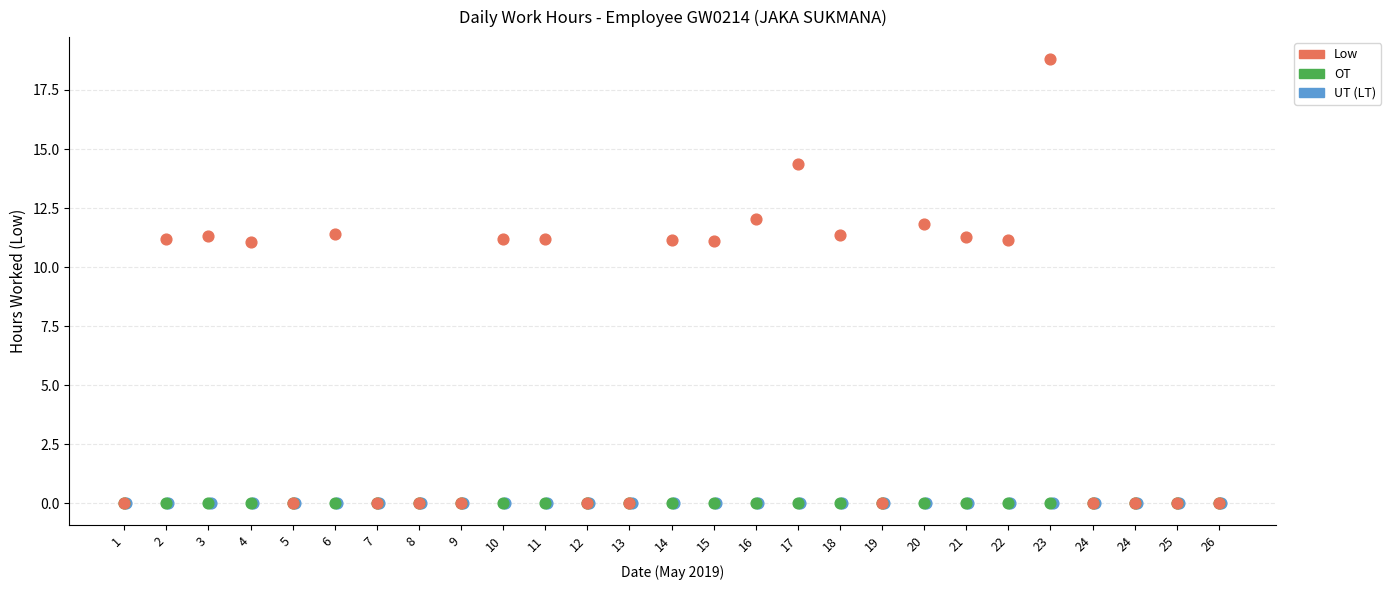

What are all the series names shown in the legend?

Low, OT, UT (LT)